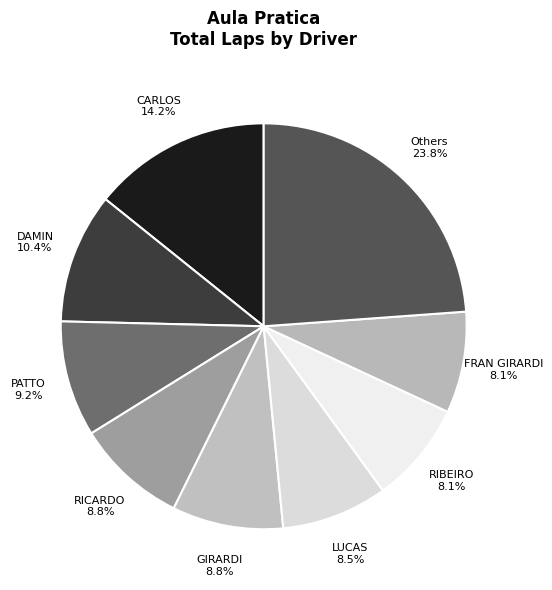

Approximately how many times larger is the value at Others compared to DAMIN?

2.3